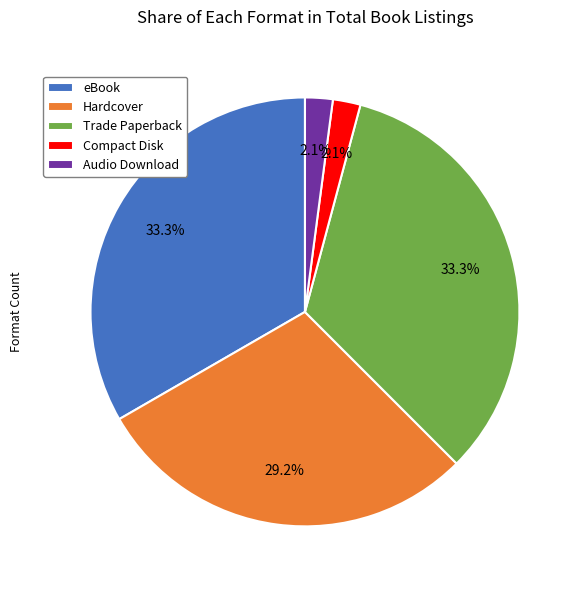

What is the total percentage of Trade Paperback and Compact Disk?

35.4%